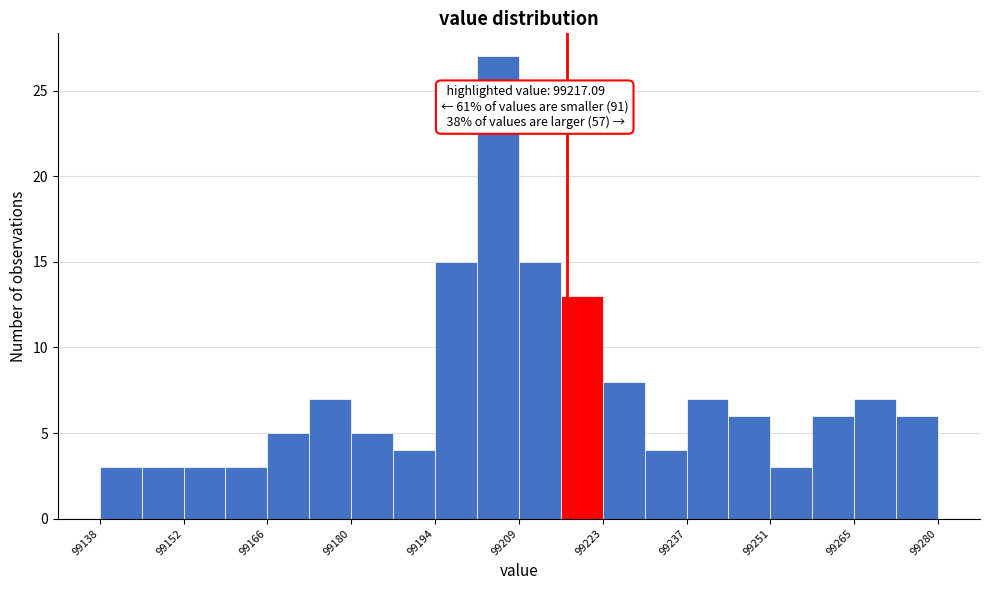

Around what value on the x-axis is the tallest bar? Give the approximate position of its centre, as read against the axis.

99206